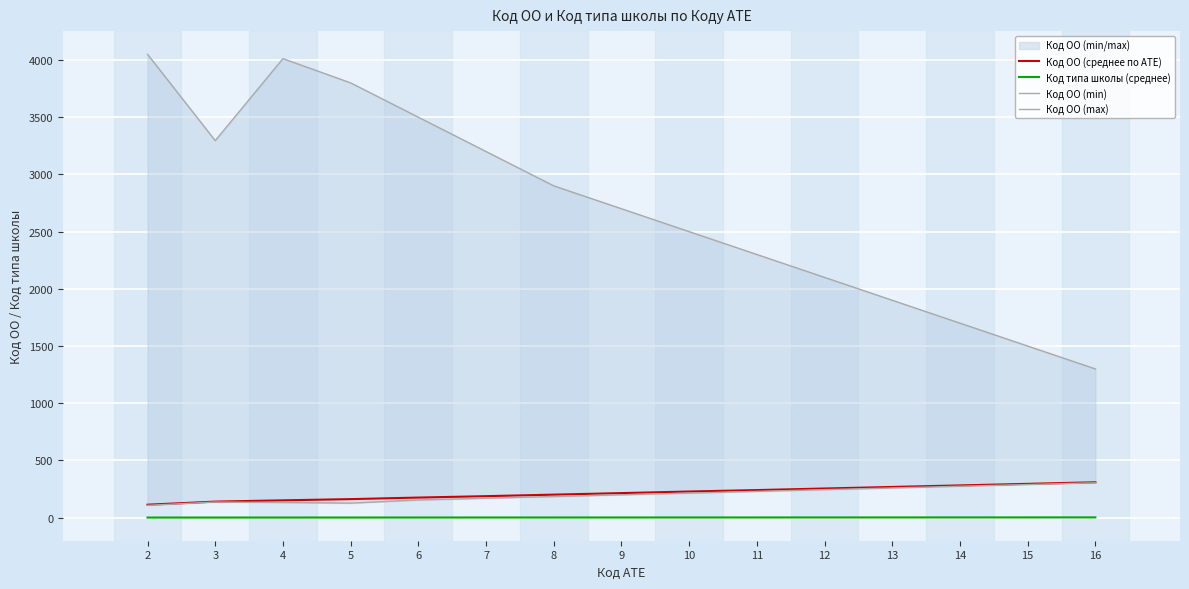

True or false: Код ОО (min) and Код ОО (max) cross at least once.

False